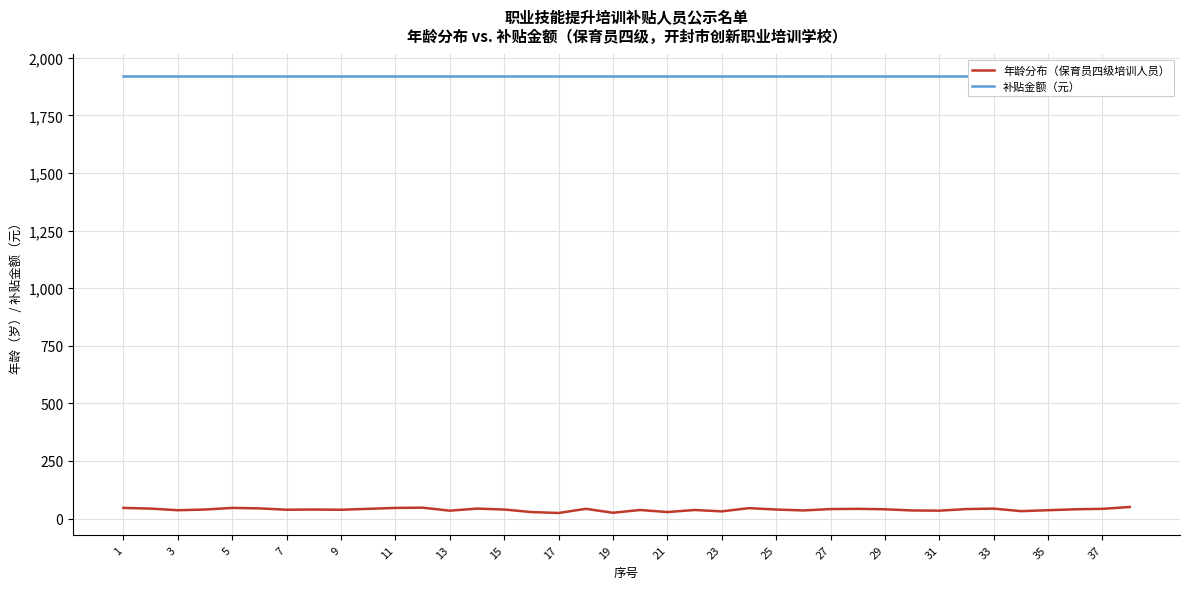

What is the sum of the 补贴金额（元） values at 7 and 19?

3840